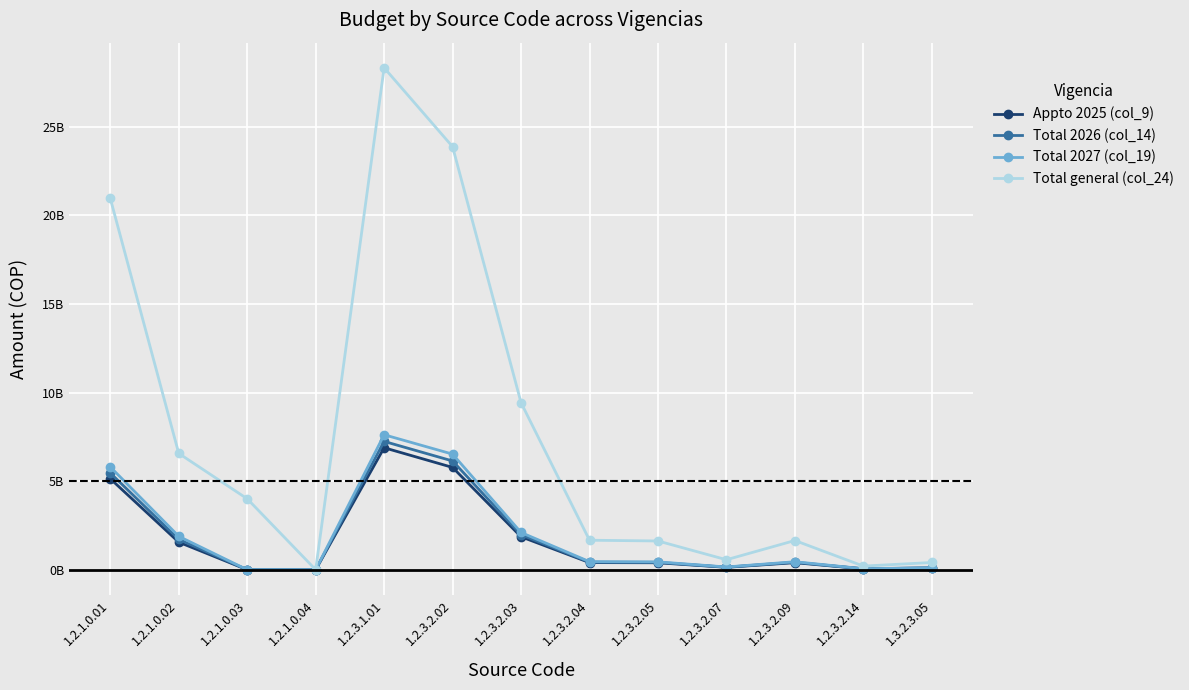

In Total 2027 (col_19), how many points are higher than both neighbors (excluding endpoints)?

2